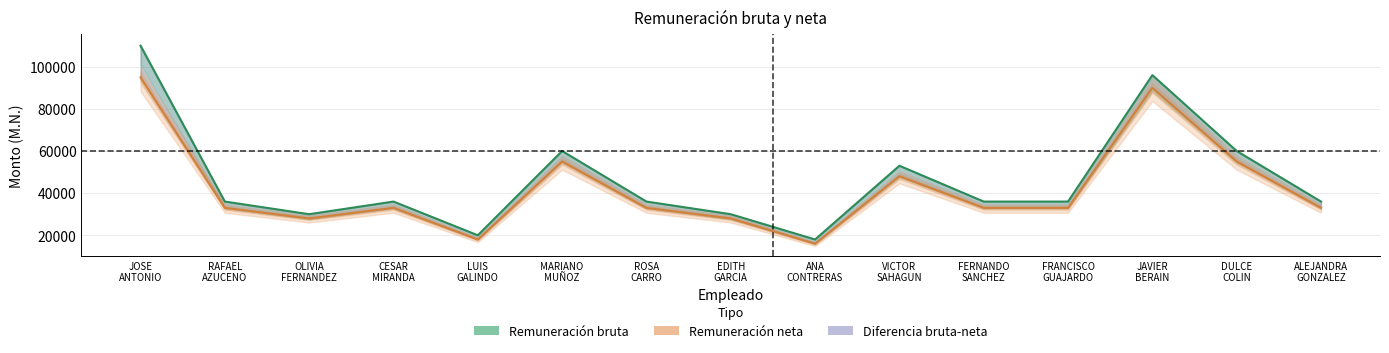

What is the approximate value of Remuneración neta at DULCE
COLIN, to the nearest 100?

55000